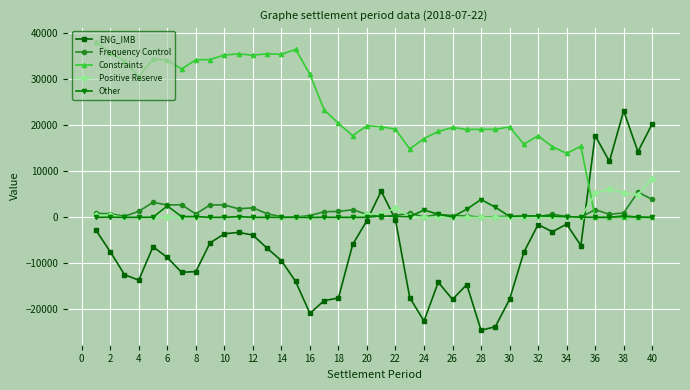

What is the value of the ENG_IMB point at the 8th from the left?

-11800.9